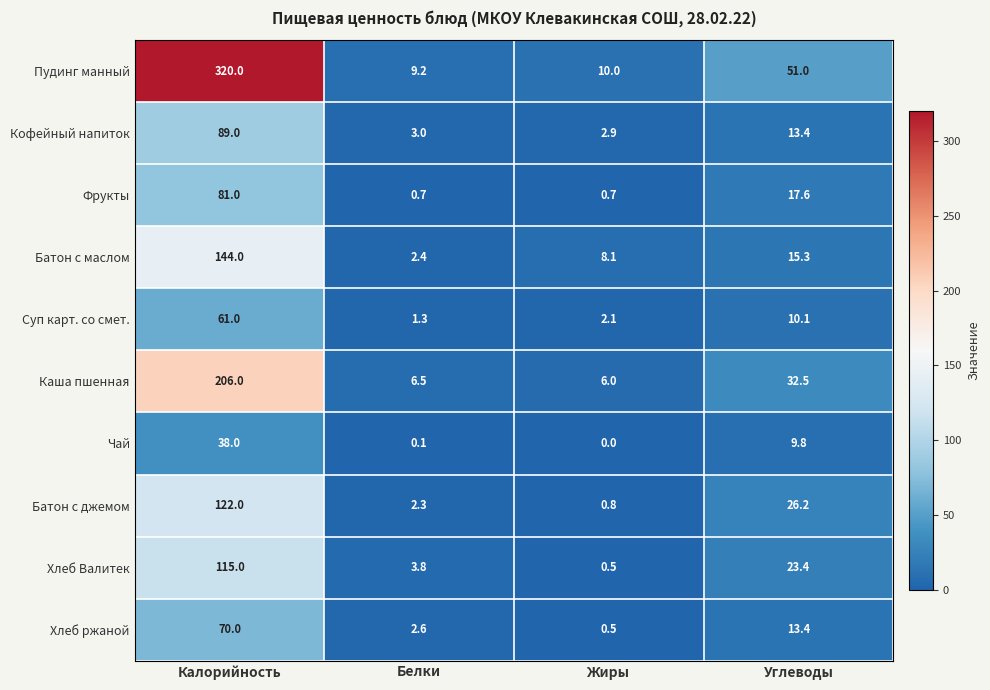

True or false: Пудинг манный has a value of 9.2 at Белки.

True